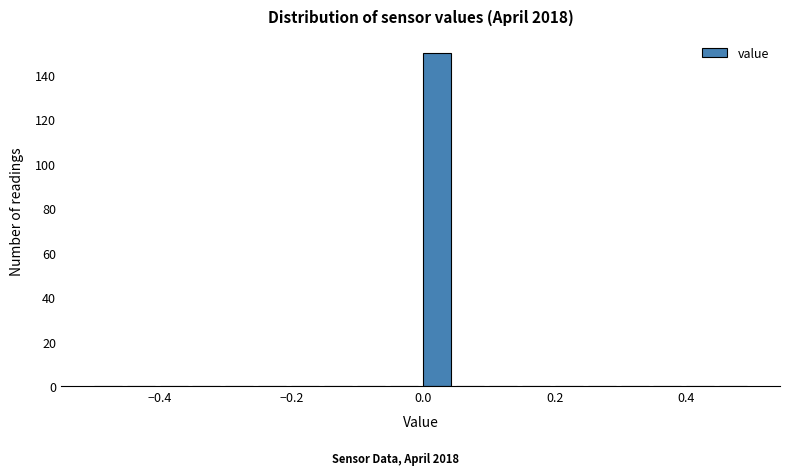

Around what value on the x-axis is the tallest bar? Give the approximate position of its centre, as read against the axis.

0.02